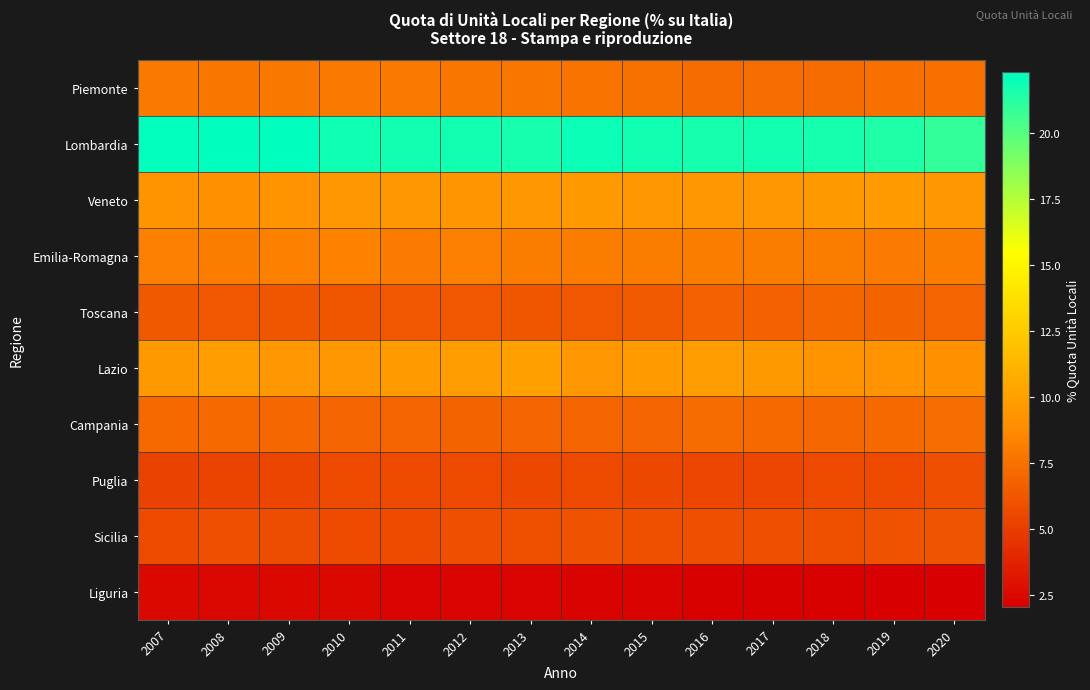

Which series has the widest spread of values?

Lombardia